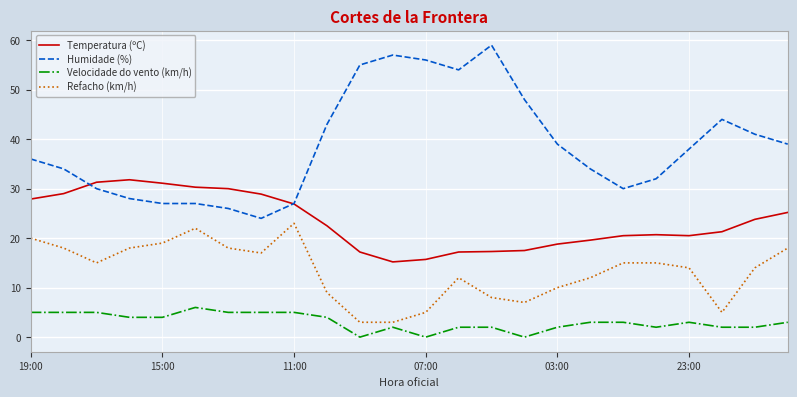

True or false: Velocidade do vento (km/h) and Humidade (%) cross at least once.

False